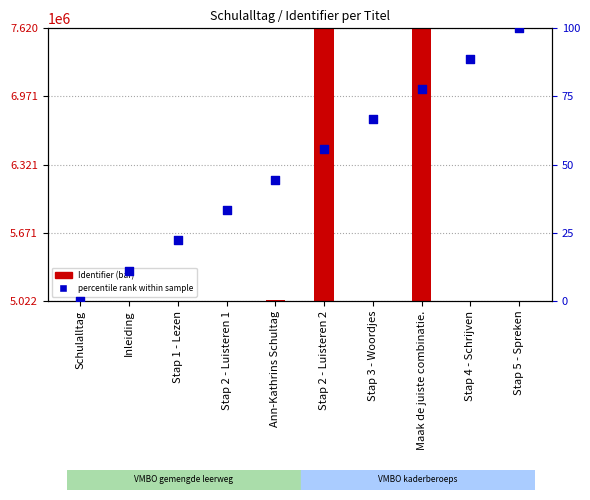

At how many categories does at least one series exceed 3819419?

10